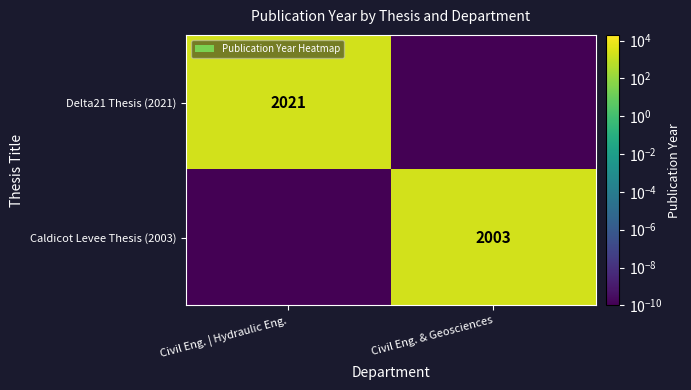

What is the difference between the highest and lowest values at Civil Eng. | Hydraulic Eng.?

2021.0